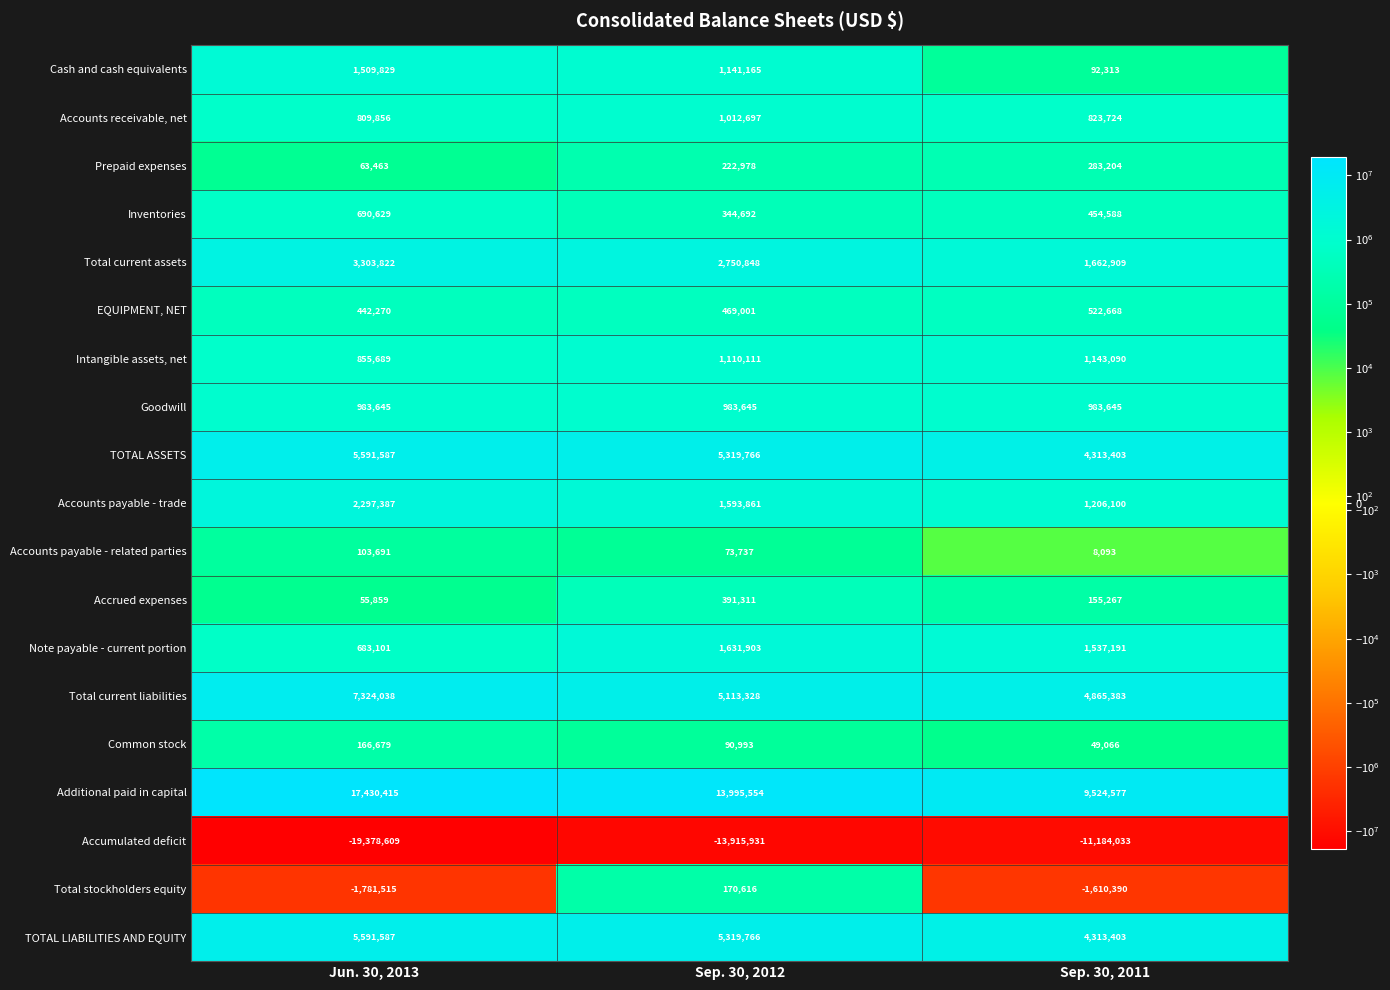

What is the difference between the EQUIPMENT, NET values at Jun. 30, 2013 and Sep. 30, 2012?

26731